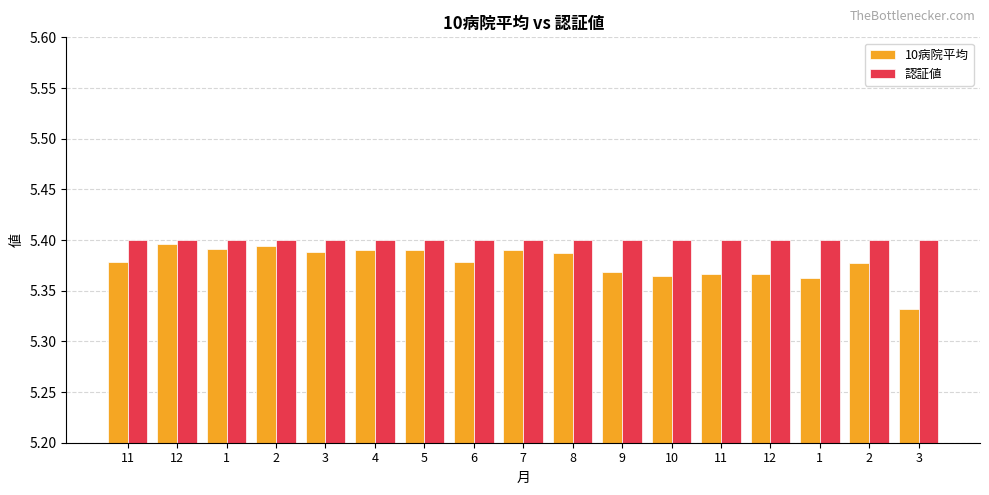

What are all the series names shown in the legend?

10病院平均, 認証値